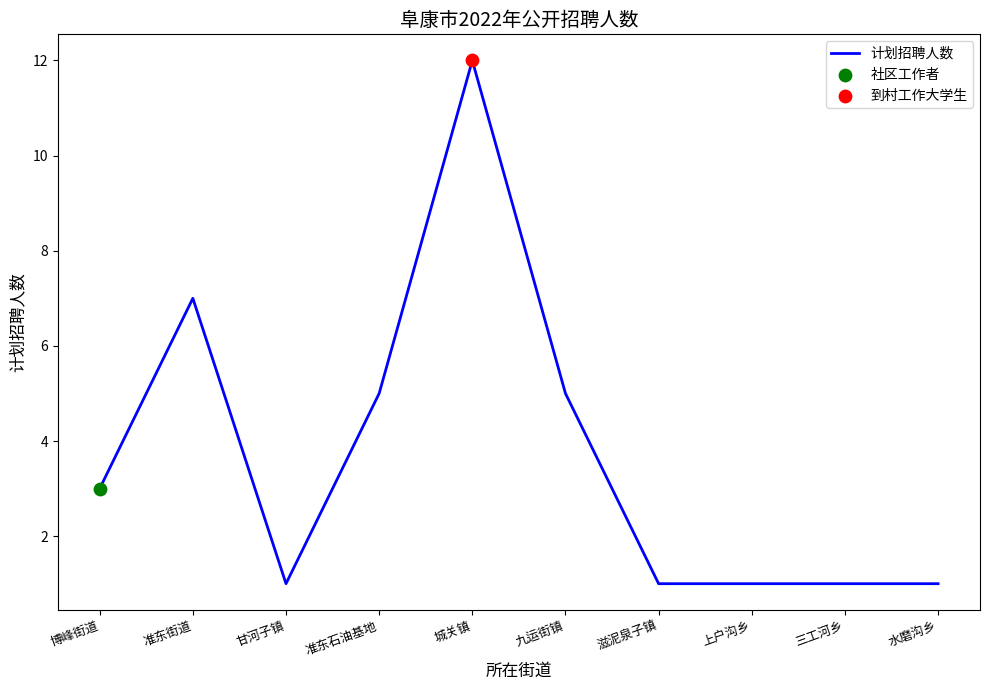

Between 水磨沟乡 and 准东石油基地, which is larger?

准东石油基地